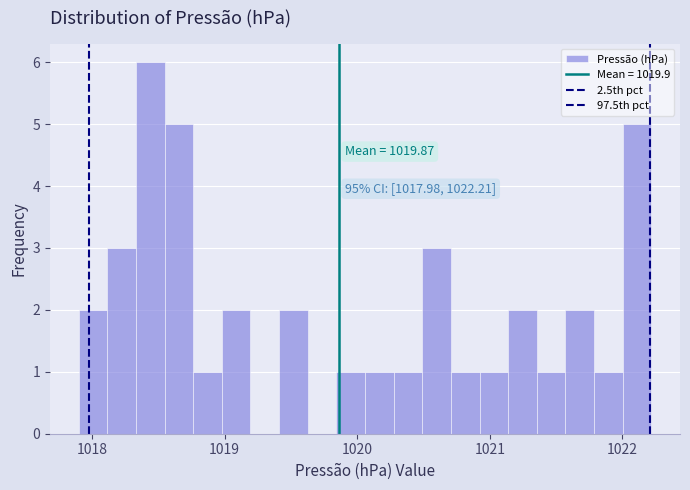

Read against the x-axis, roughly where is the centre of the tallest bar?

1018.4